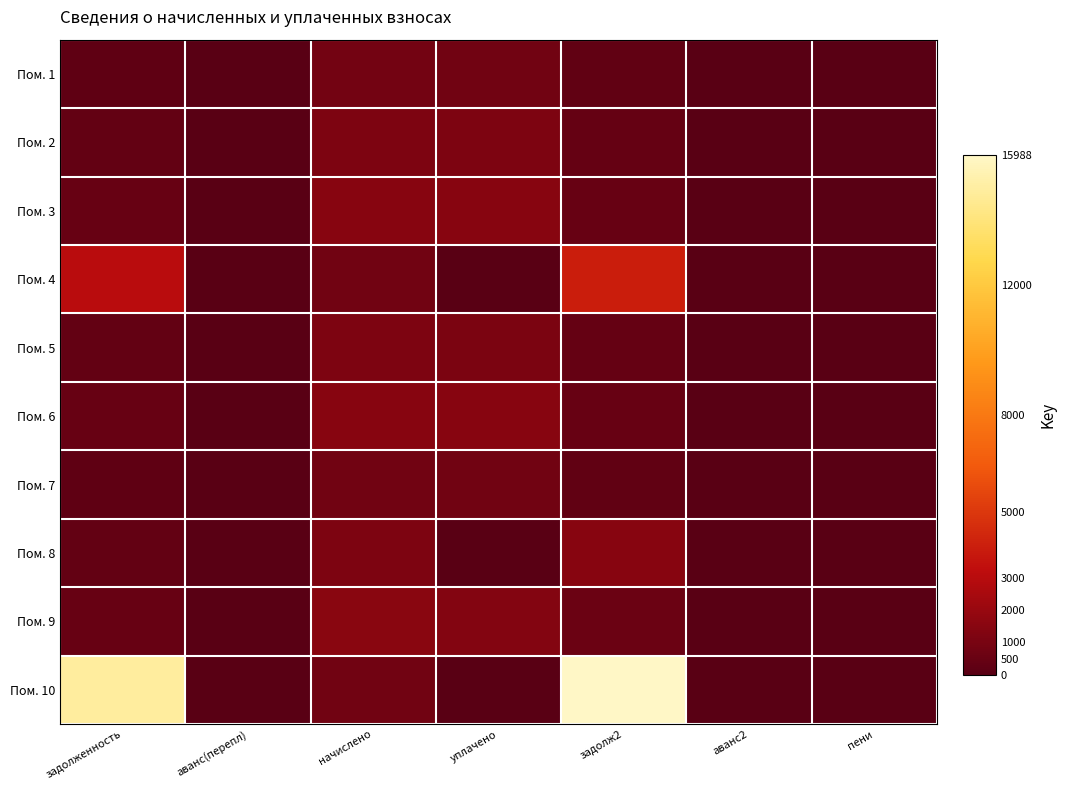

At which category is the sum across all series the highest?

задолж2